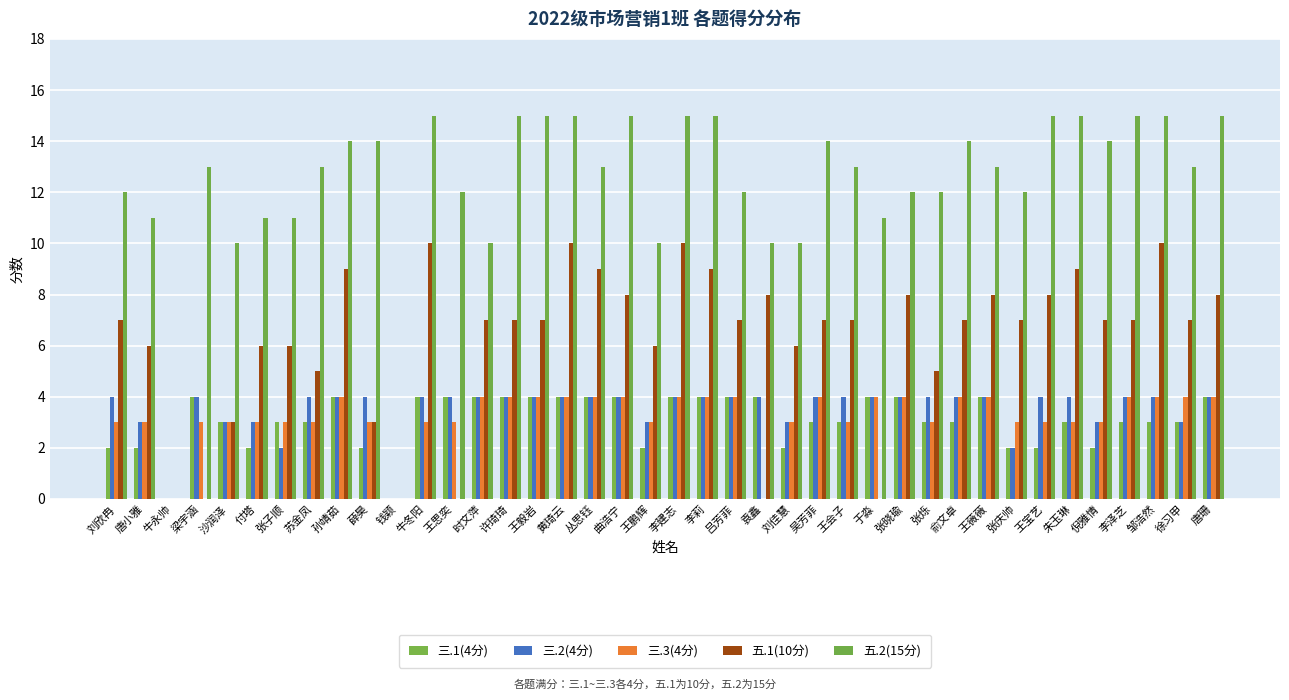

What is the total value across all series at 付塔?

25